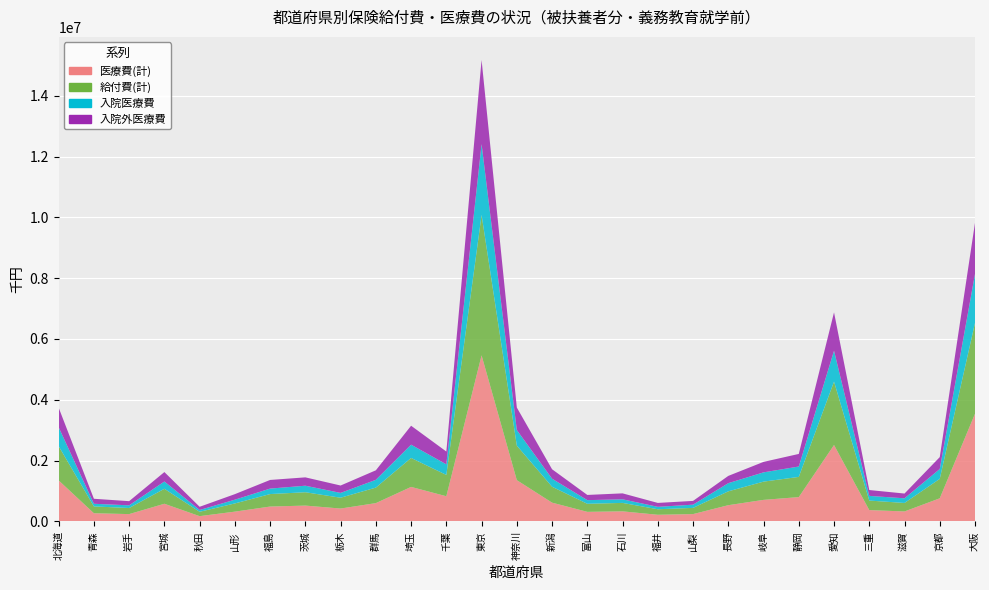

Reading right to left, transcribe all the data shown in this chart.

医療費(計): 大阪=3542623.0	京都=761628.6	滋賀=329860.9	三重=374201.3	愛知=2514333.5	静岡=801760.2	岐阜=710184.2	長野=535636.1	山梨=242529.3	福井=220282.5	石川=332753.2	富山=316614.2	新潟=619084.2	神奈川=1358604.9	東京=5462286.1	千葉=829594.6	埼玉=1136719.3	群馬=603476.0	栃木=425434.0	茨城=522263.7	福島=490671.2	山形=323374.0	秋田=174934.8	宮城=582643.0	岩手=242383.1	青森=270755.3	北海道=1350686.2
給付費(計): 大阪=2986398.0	京都=640220.5	滋賀=278673.4	三重=313295.2	愛知=2084316.2	静岡=663853.3	岐阜=600066.7	長野=455192.2	山梨=204151.4	福井=181772.6	石川=277776.7	富山=264715.2	新潟=522960.1	神奈川=1134866.9	東京=4617610.3	千葉=700790.9	埼玉=952506.6	群馬=510725.9	栃木=355638.8	茨城=438960.6	福島=410586.9	山形=269609.9	秋田=143503.0	宮城=492196.5	岩手=200568.9	青森=224055.0	北海道=1126946.0
入院医療費: 大阪=1610033.8	京都=323610.9	滋賀=153041.9	三重=153884.3	愛知=1015629.5	静岡=341449.7	岐阜=304444.5	長野=268590.5	山梨=105619.2	福井=79545.9	石川=118440.4	富山=119792.6	新潟=264086.5	神奈川=513386.7	東京=2326493.8	千葉=348282.7	埼玉=435774.6	群馬=255210.0	栃木=158296.5	茨城=214588.3	福島=179898.0	山形=123164.1	秋田=59165.1	宮城=239148.8	岩手=87635.0	青森=86953.5	北海道=621726.0
入院外医療費: 大阪=1679302.1	京都=390946.3	滋賀=156782.5	三重=192450.9	愛知=1260553.9	静岡=413460.7	岐阜=344413.7	長野=238983.4	山梨=124054.4	福井=128395.8	石川=195373.3	富山=171351.9	新潟=310884.5	神奈川=739172.4	東京=2768140.6	千葉=421262.3	埼玉=623052.8	群馬=313207.2	栃木=242823.9	茨城=274642.0	福島=284208.2	山形=182602.9	秋田=105060.0	宮城=310671.2	岩手=137098.2	青森=164732.7	北海道=643418.6